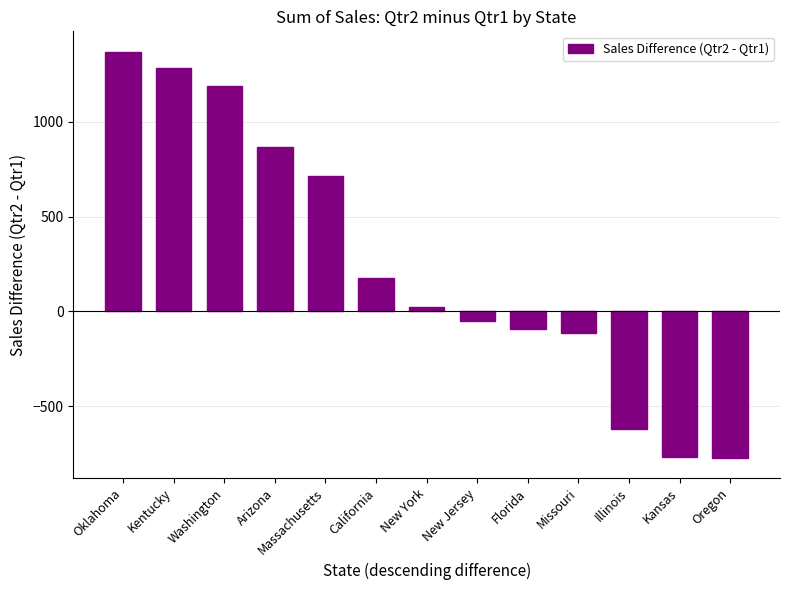

What position from the right is Oklahoma?

13